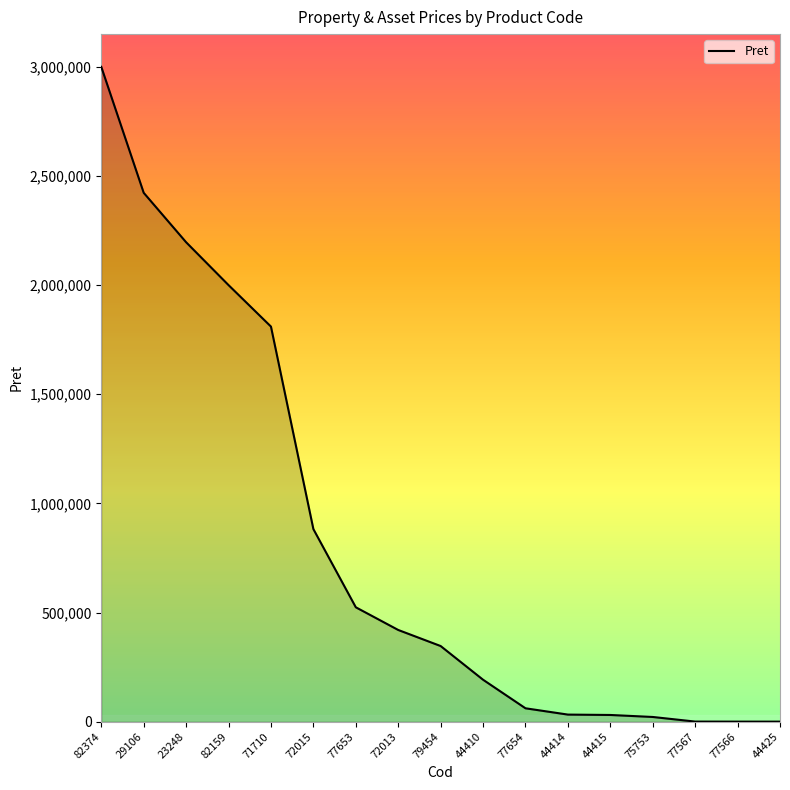

Is it true that the value at 72013 is 229708.0?

False